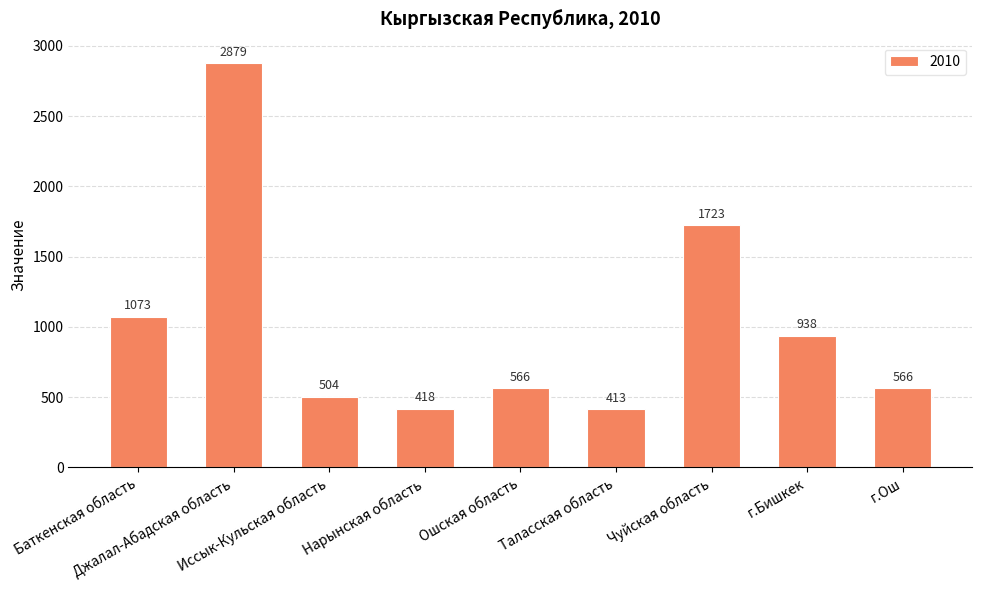

What is the minimum value shown in the chart?

413